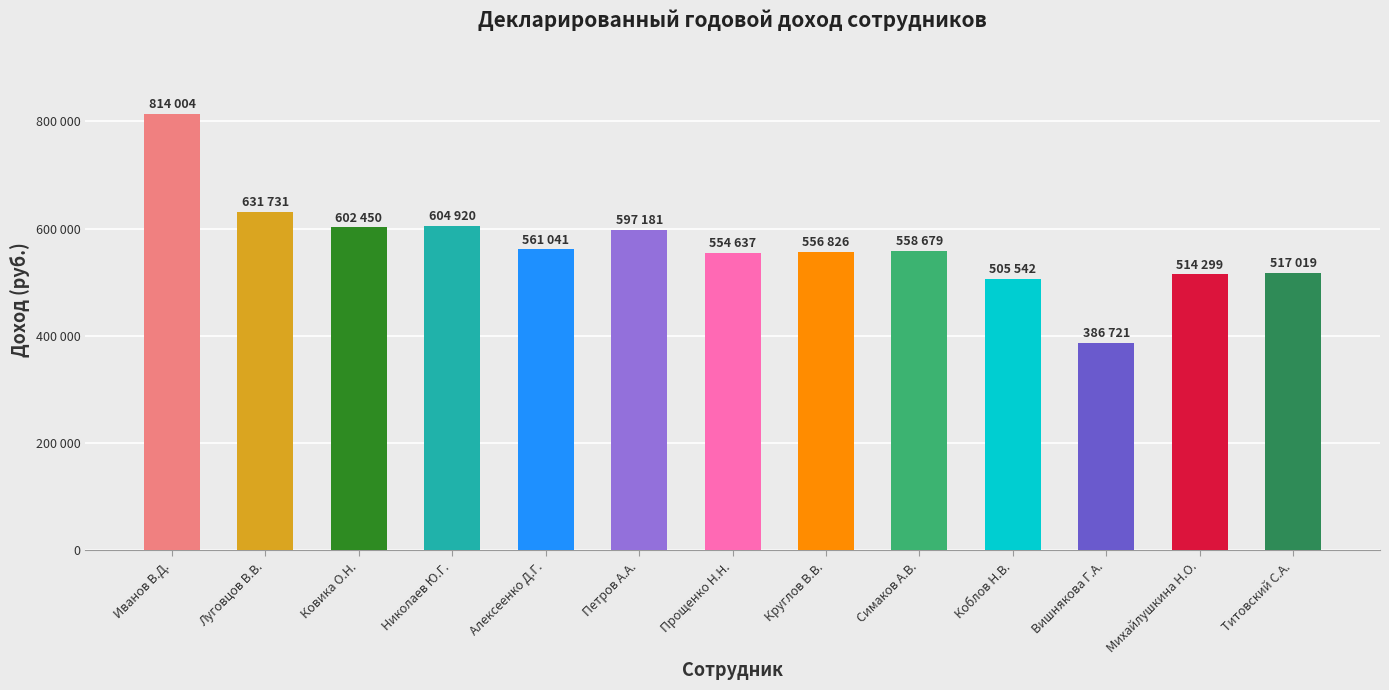

What is the difference between the values at Вишнякова Г.А. and Михайлушкина Н.О.?

127577.3